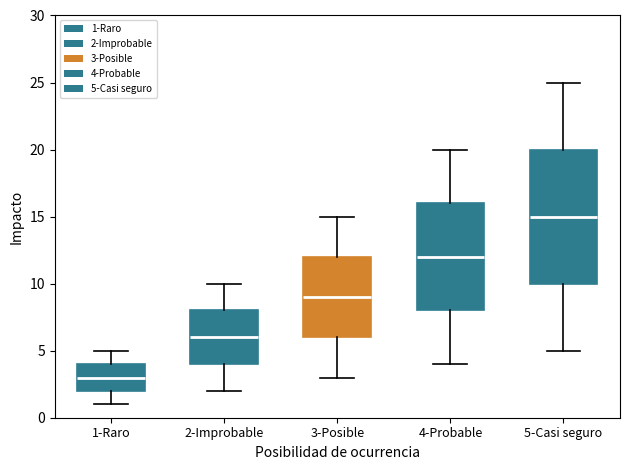

Reading left to right, read every box against the y-axis: the position of its median line, the range the box covers, and the ends of its whiskers. The values are not printed on the chart, so give them approximately, as read against the axis.

1-Raro: median 3, box 2 to 4, whiskers 1 to 5
2-Improbable: median 6, box 4 to 8, whiskers 2 to 10
3-Posible: median 9, box 6 to 12, whiskers 3 to 15
4-Probable: median 12, box 8 to 16, whiskers 4 to 20
5-Casi seguro: median 15, box 10 to 20, whiskers 5 to 25